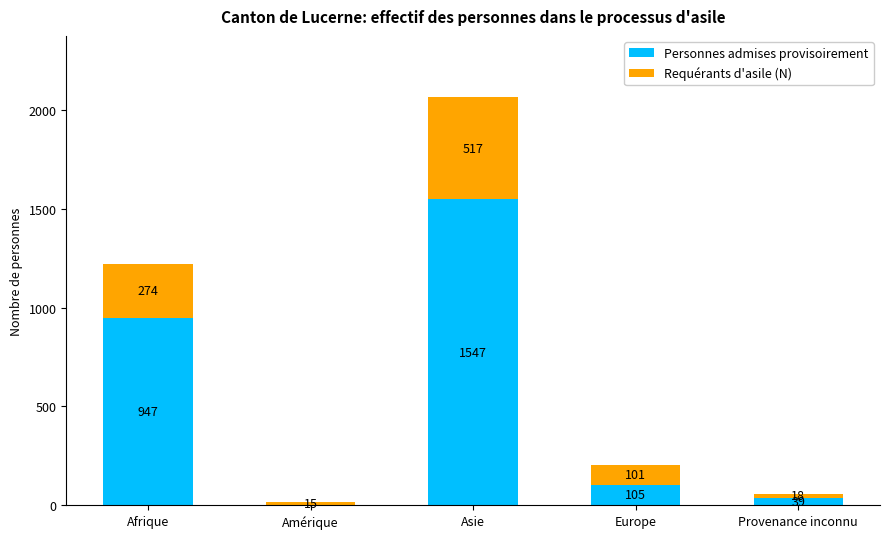

True or false: Personnes admises provisoirement has a value of 947 at Afrique.

True